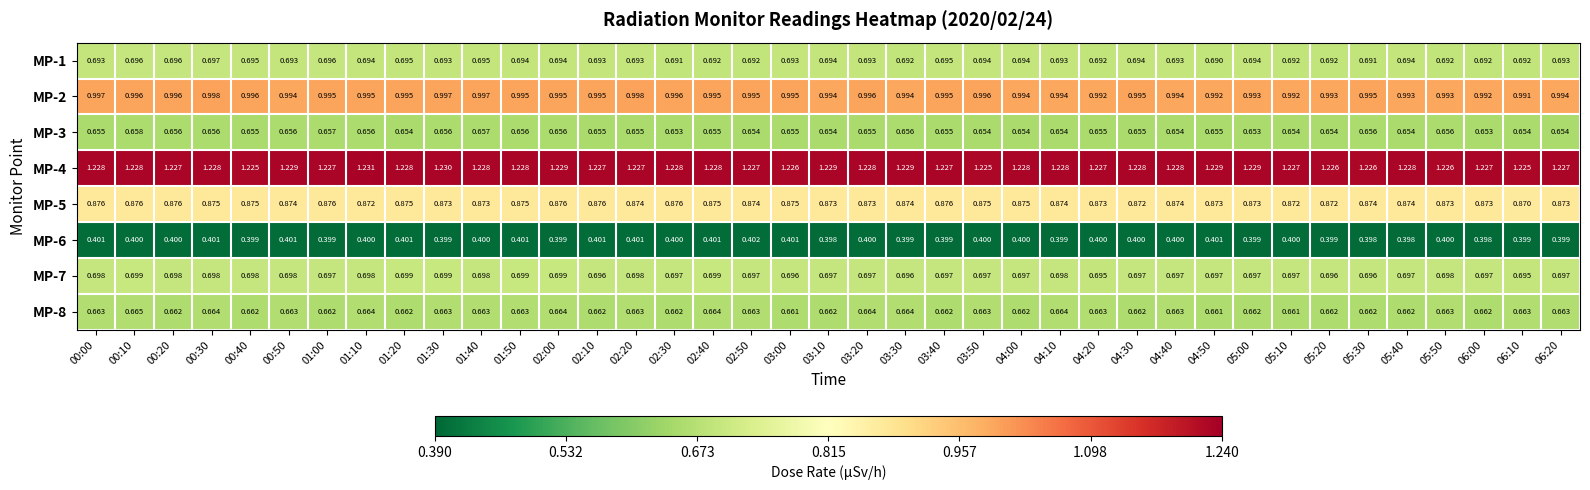

At which category is the sum across all series the highest?

00:10